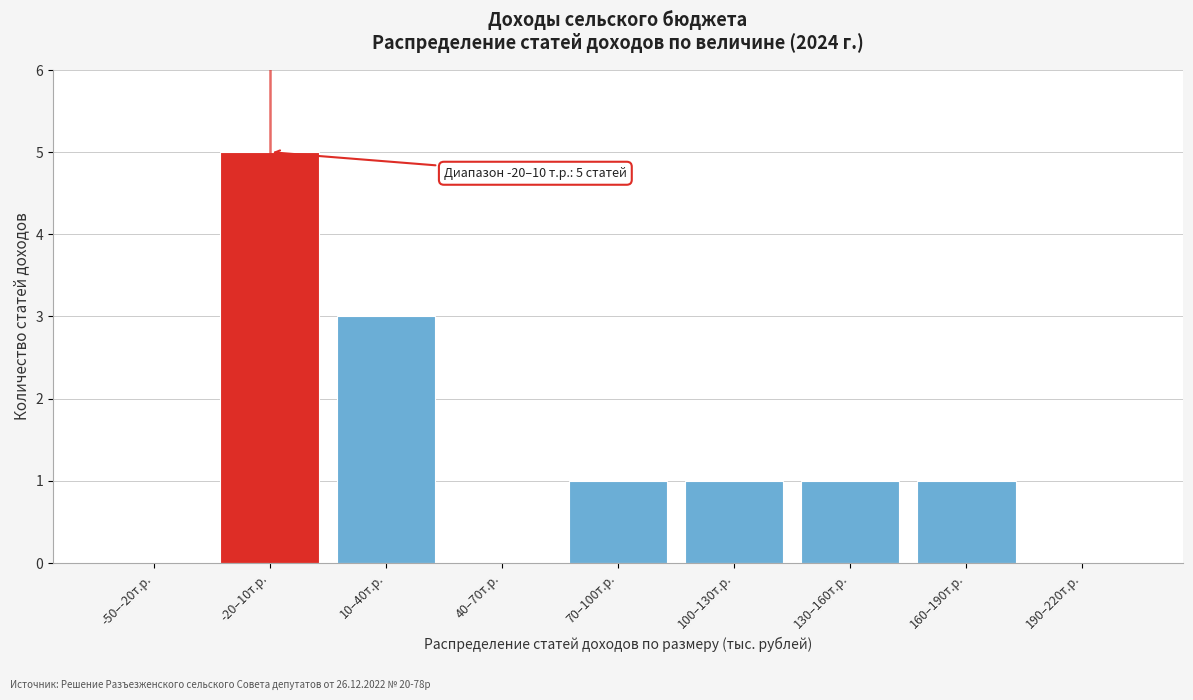

Reading left to right, what are all the values shown in this chart?

-50–-20т.р.=0	-20–10т.р.=5	10–40т.р.=3	40–70т.р.=0	70–100т.р.=1	100–130т.р.=1	130–160т.р.=1	160–190т.р.=1	190–220т.р.=0